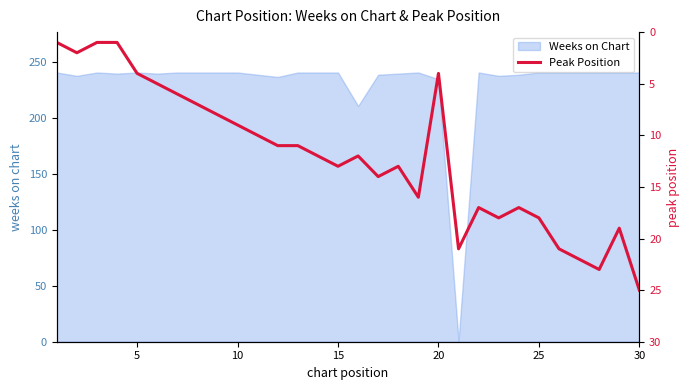

What is the maximum value for Weeks on Chart?

241